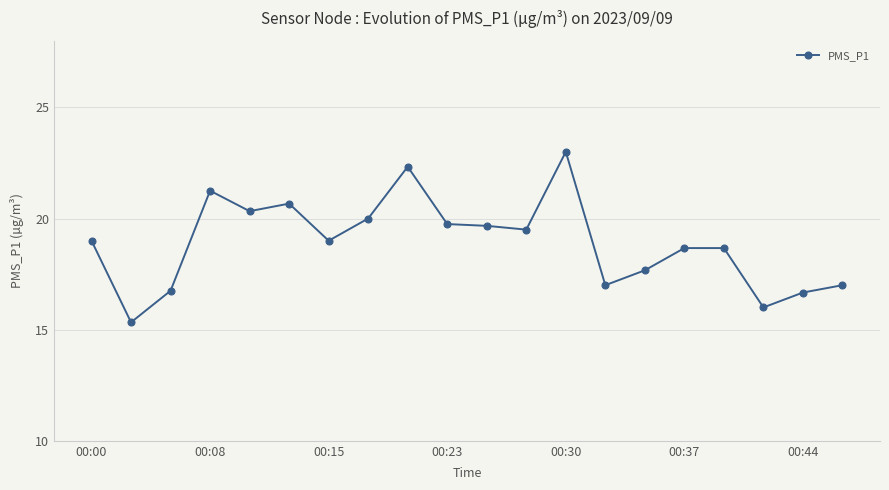

What is the difference between the maximum and second lowest values?

7.0